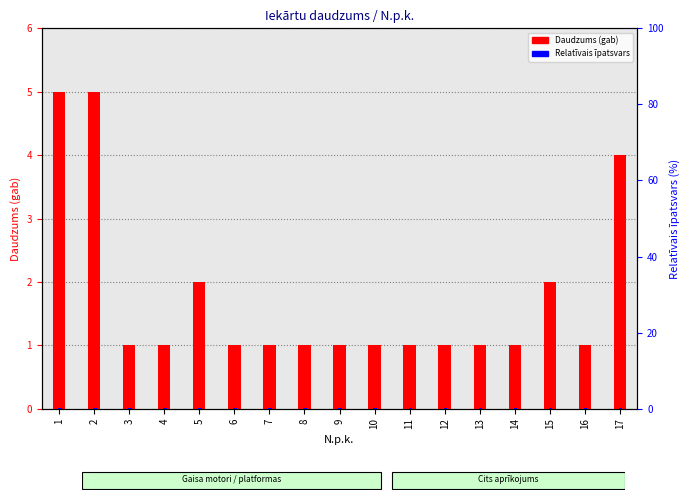

Reading right to left, extract all data points from this chart.

Daudzums (gab): 4.0	1.0	2.0	1.0	1.0	1.0	1.0	1.0	1.0	1.0	1.0	1.0	2.0	1.0	1.0	5.0	5.0
Relatīvais īpatsvars: 0.3	0.3	0.3	0.3	0.3	0.3	0.3	0.3	0.3	0.3	0.3	0.3	0.3	0.3	0.3	0.3	0.3